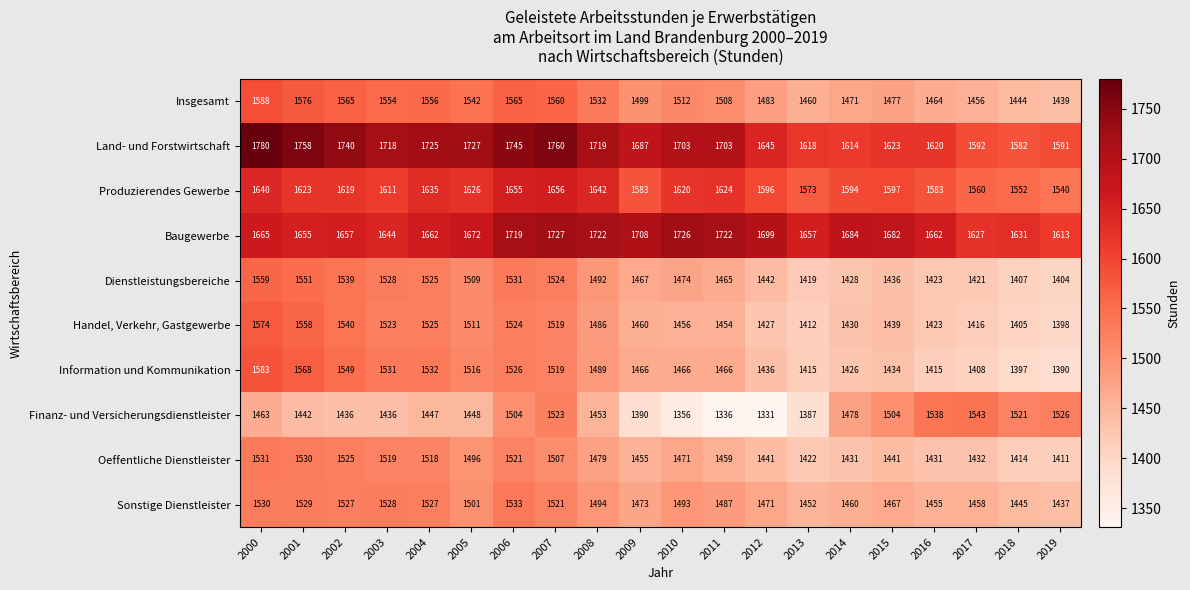

Rank the series by their maximum value, from highest to lowest.

Land- und Forstwirtschaft, Baugewerbe, Produzierendes Gewerbe, Insgesamt, Information und Kommunikation, Handel, Verkehr, Gastgewerbe, Dienstleistungsbereiche, Finanz- und Versicherungsdienstleister, Sonstige Dienstleister, Oeffentliche Dienstleister